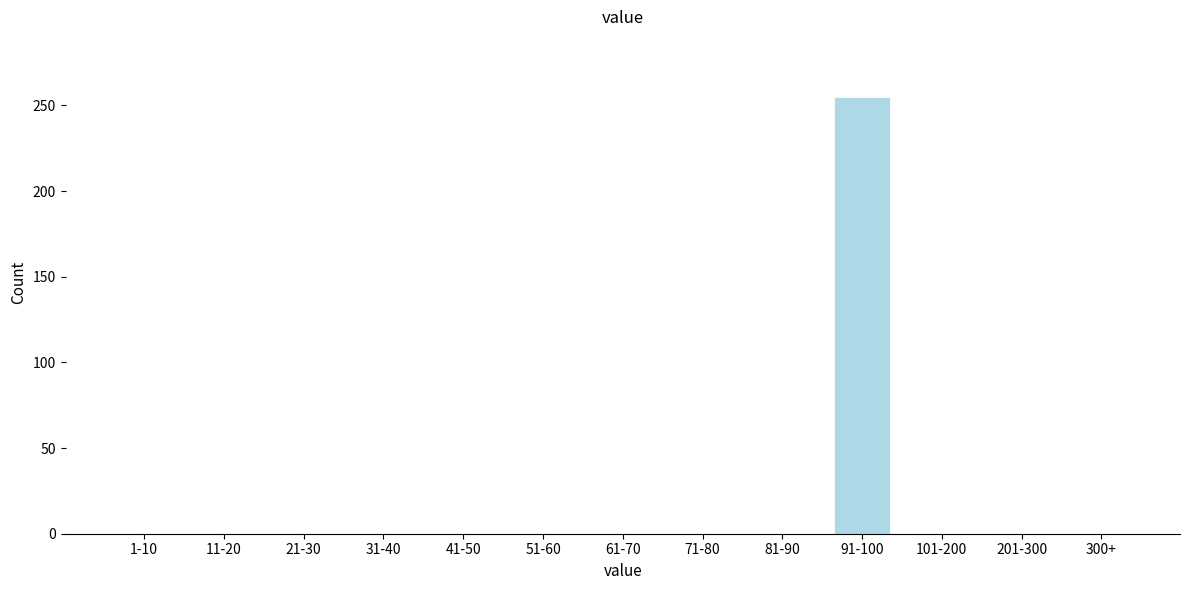

Reading right to left, extract all data points from this chart.

300+=0	201-300=0	101-200=0	91-100=255	81-90=0	71-80=0	61-70=0	51-60=0	41-50=0	31-40=0	21-30=0	11-20=0	1-10=0